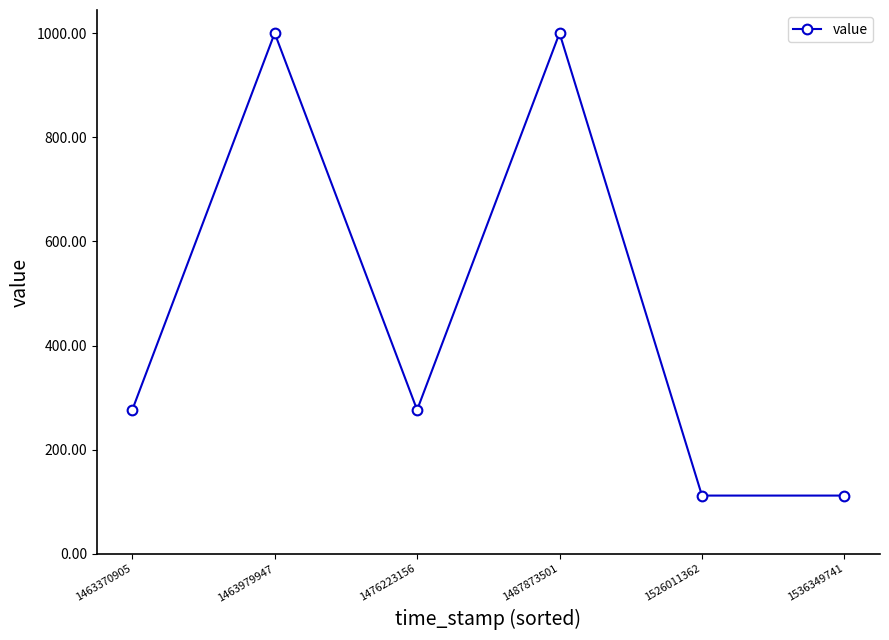

What is the sum of the values at 1463979947 and 1476223156?

1276.4